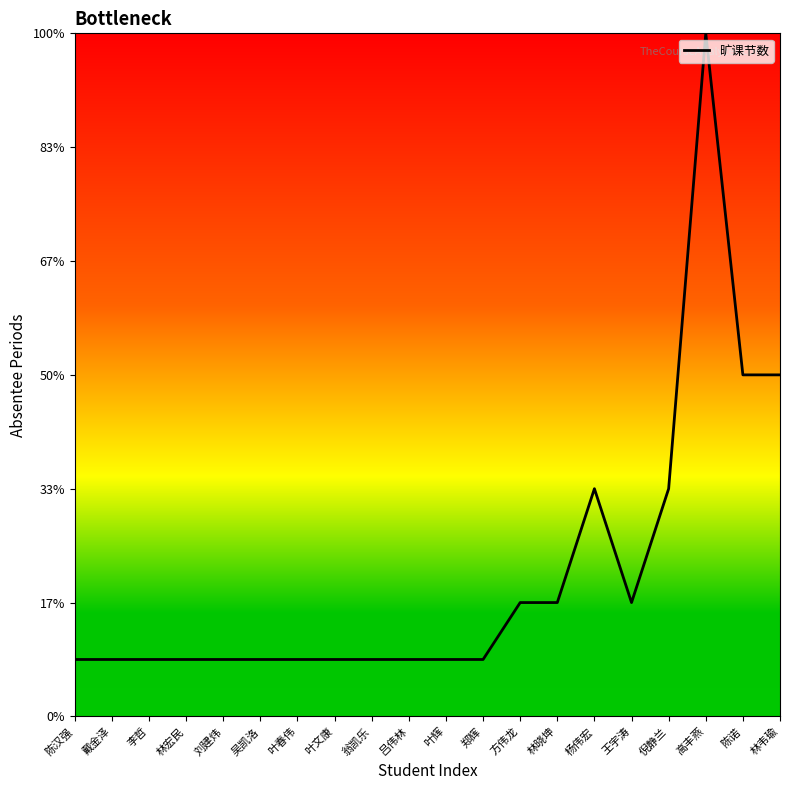

Is this an area chart (filled region under the line)?

No